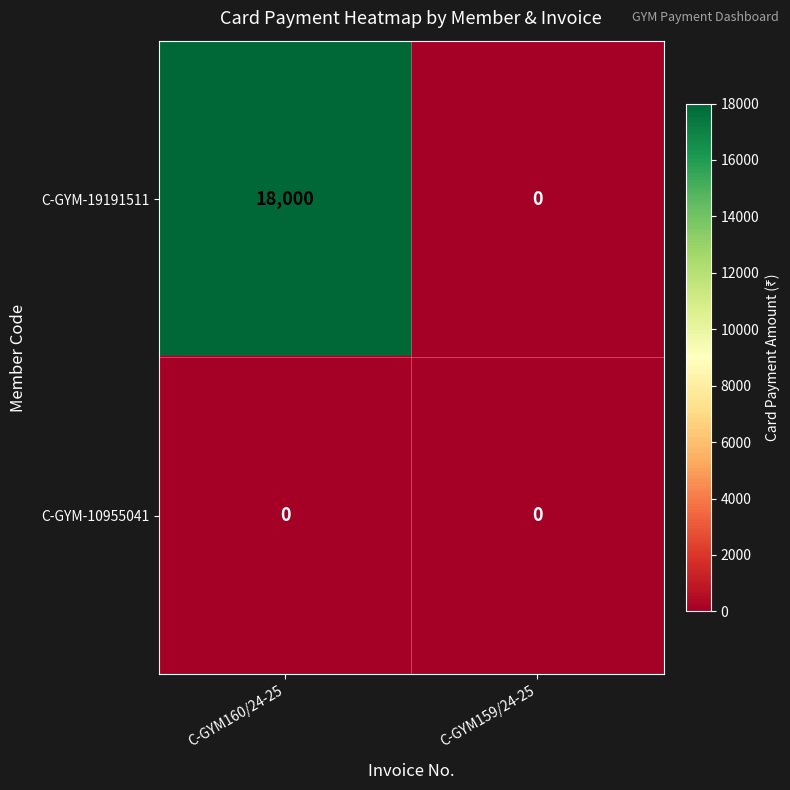

How many values in C-GYM-19191511 are above zero?

1